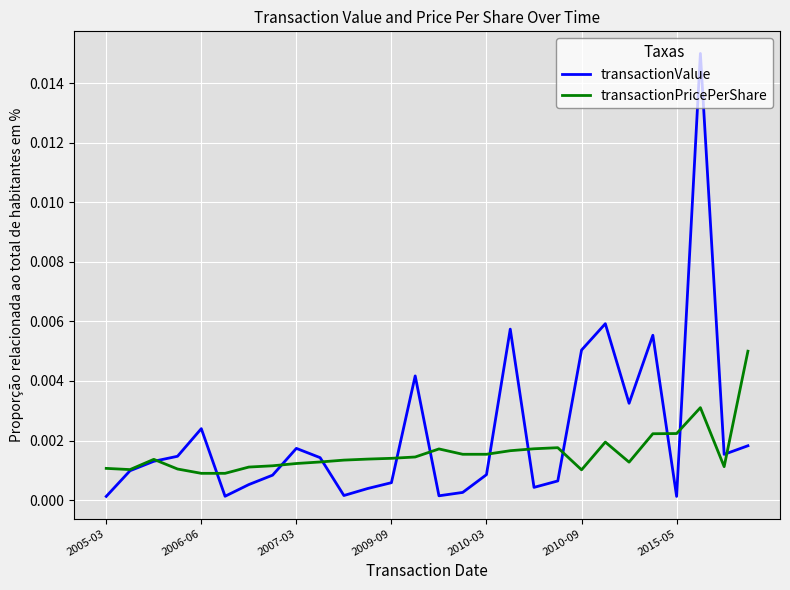

Which series has the widest spread of values?

transactionValue